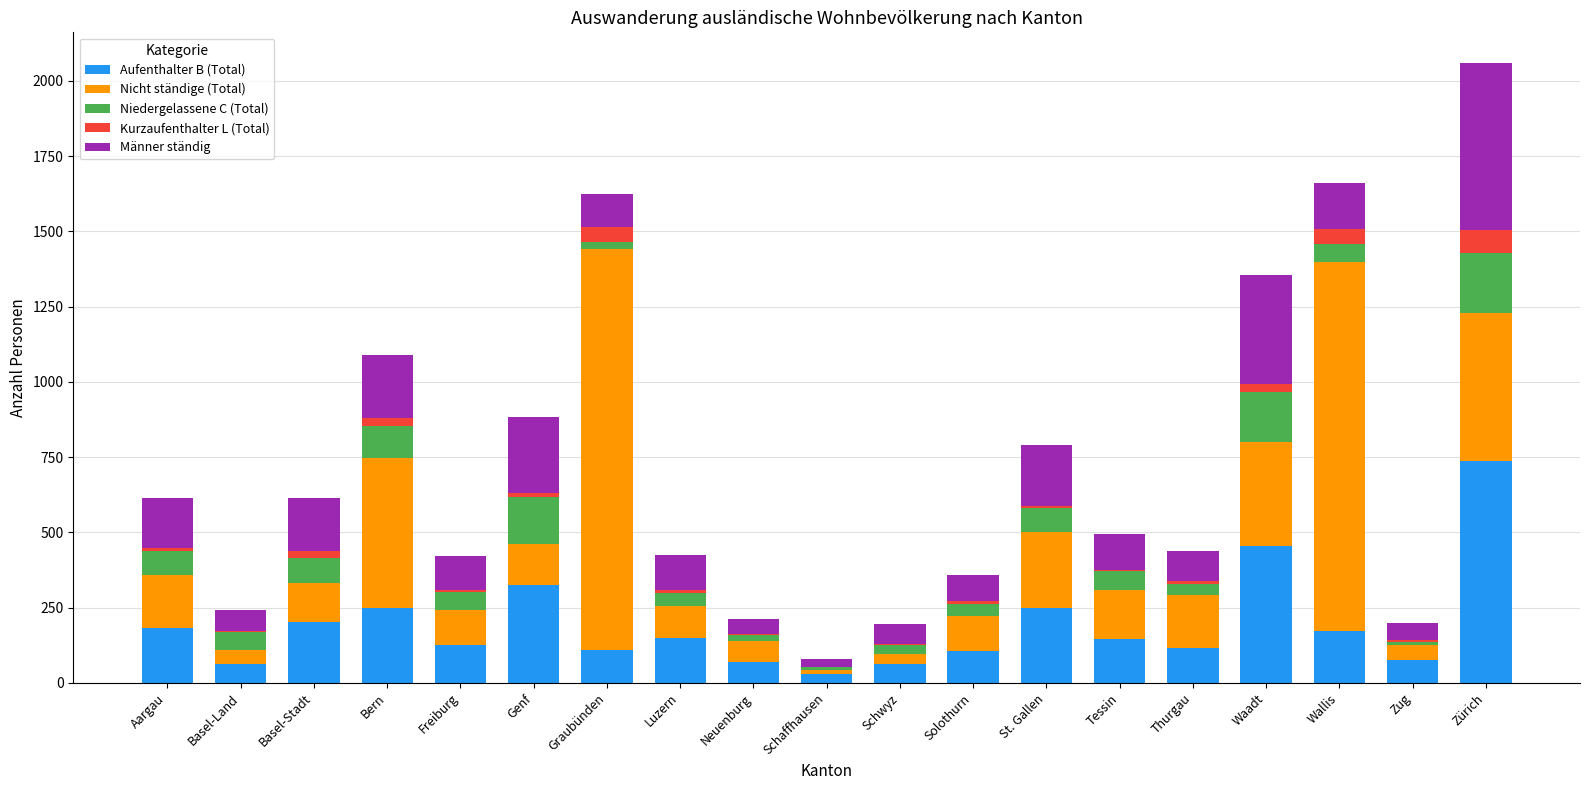

The value of Aufenthalter B (Total) at Schwyz is 62. True or false?

True